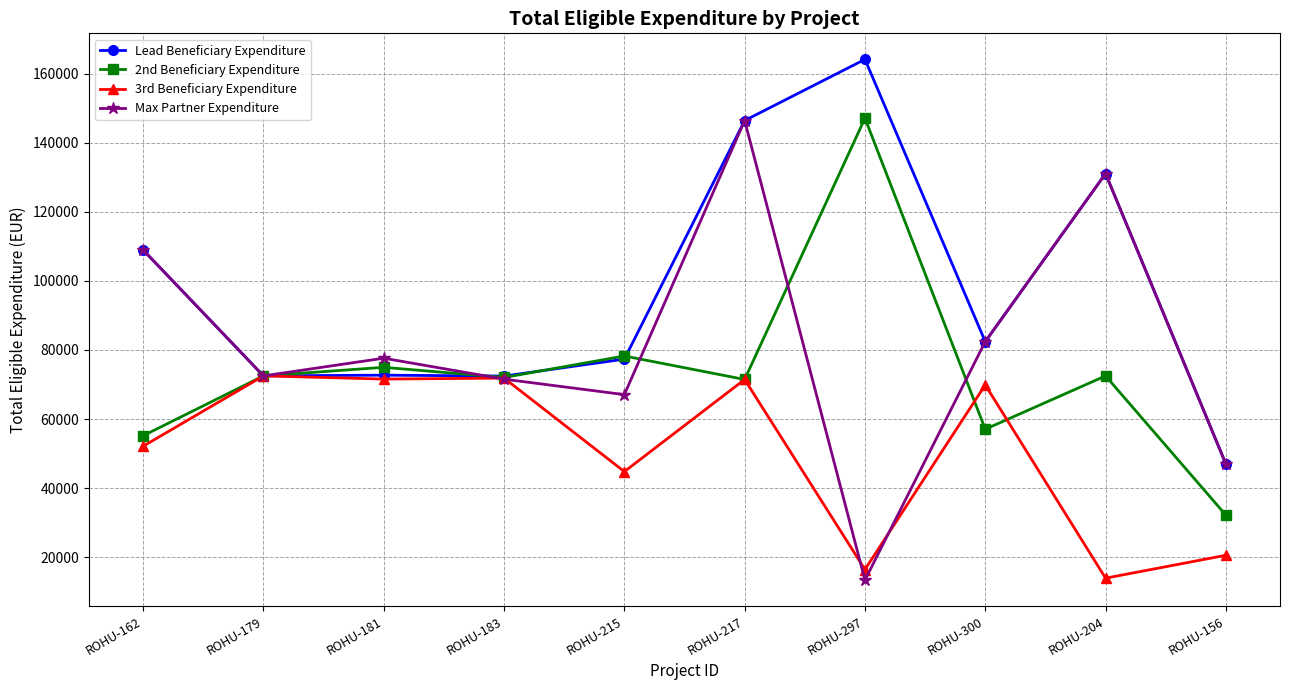

What position from the right is ROHU-179?

9